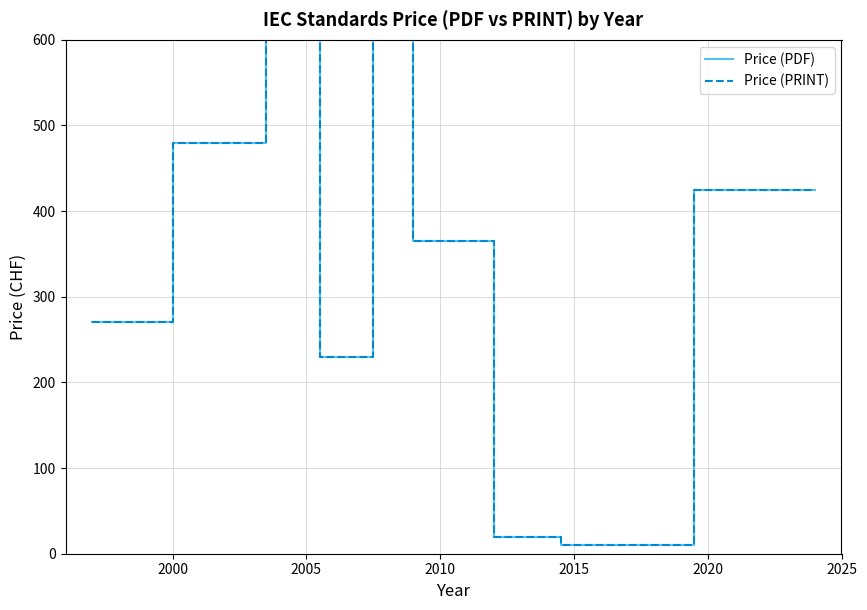

True or false: Price (PRINT) and Price (PDF) cross at least once.

False